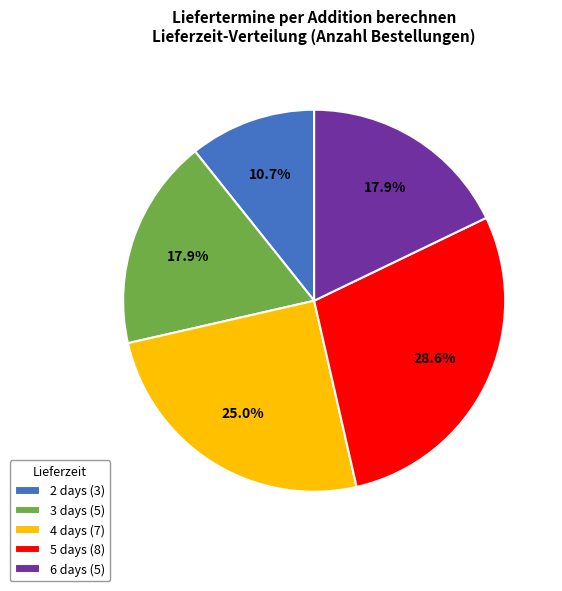

Which slice is the smallest?

2 days (3)